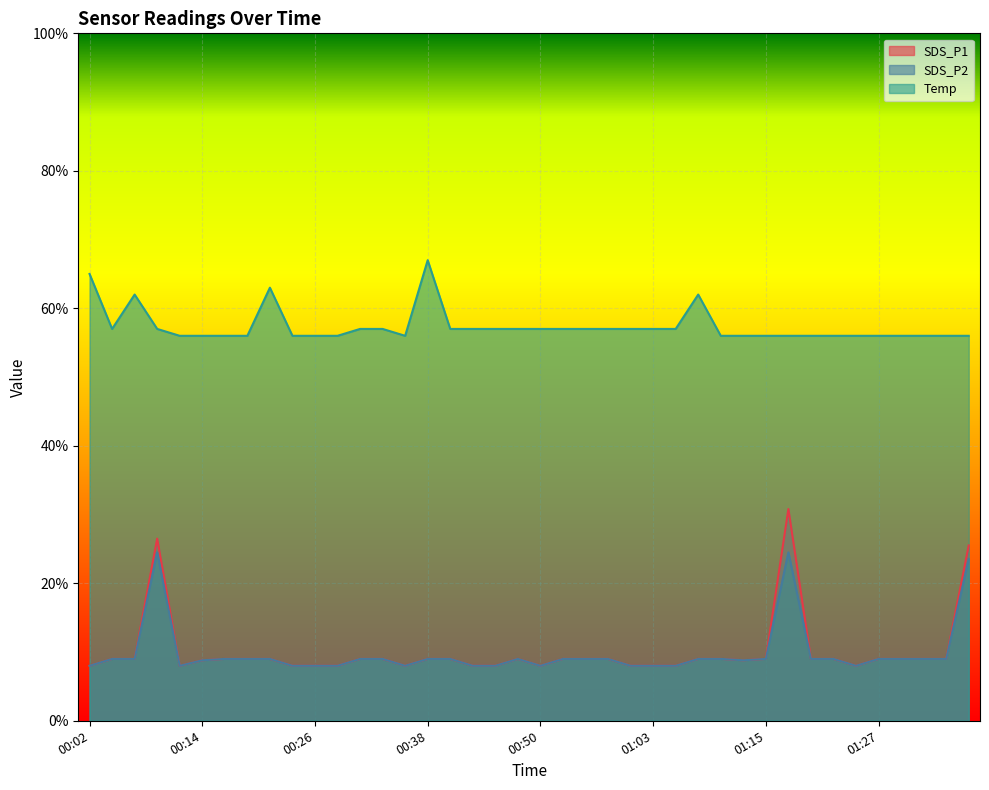

What are all the series names shown in the legend?

SDS_P1, SDS_P2, Temp